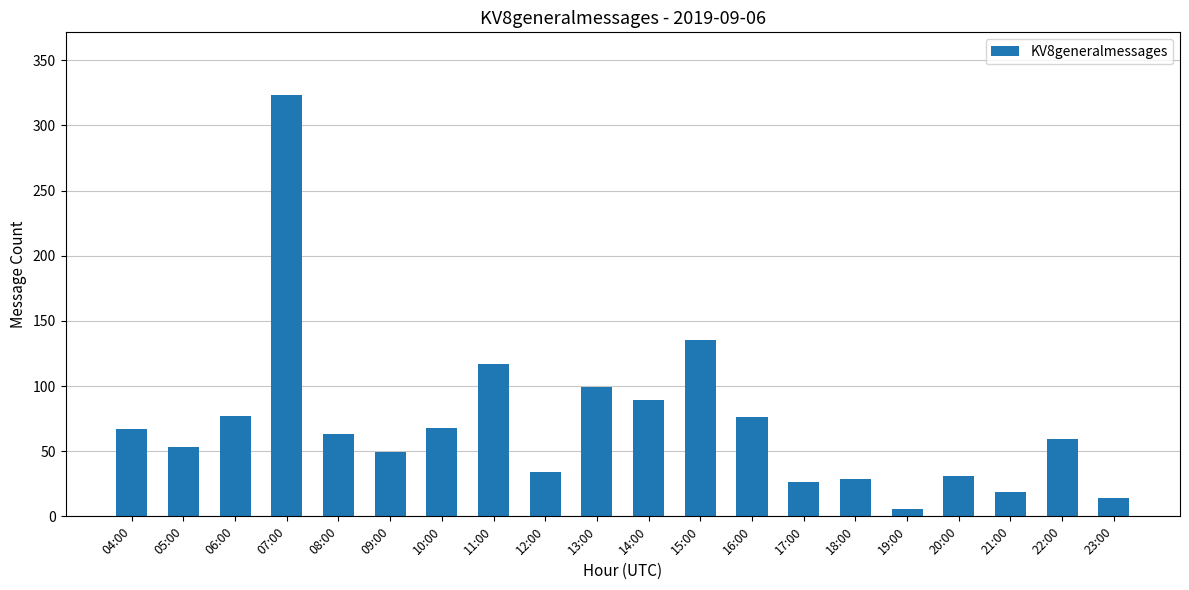

How many distinct data groups are displayed?

1